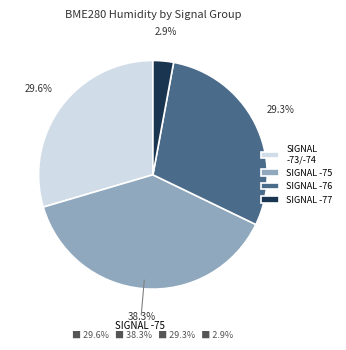

Is SIGNAL -73/-74 the majority of the pie?

No